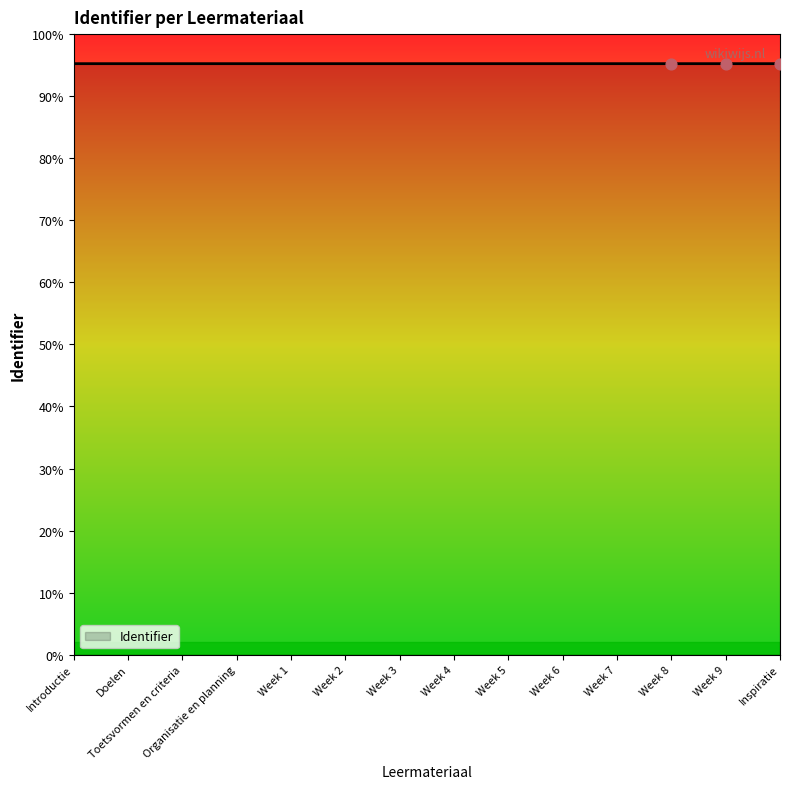

Between Introductie and Week 7, which is larger?

Week 7